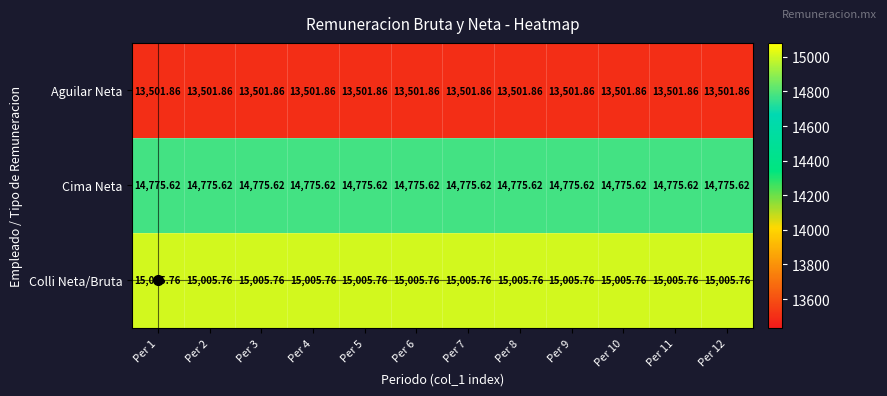

At Per 7, list the series in order from largest to smallest.

Colli Neta/Bruta, Cima Neta, Aguilar Neta